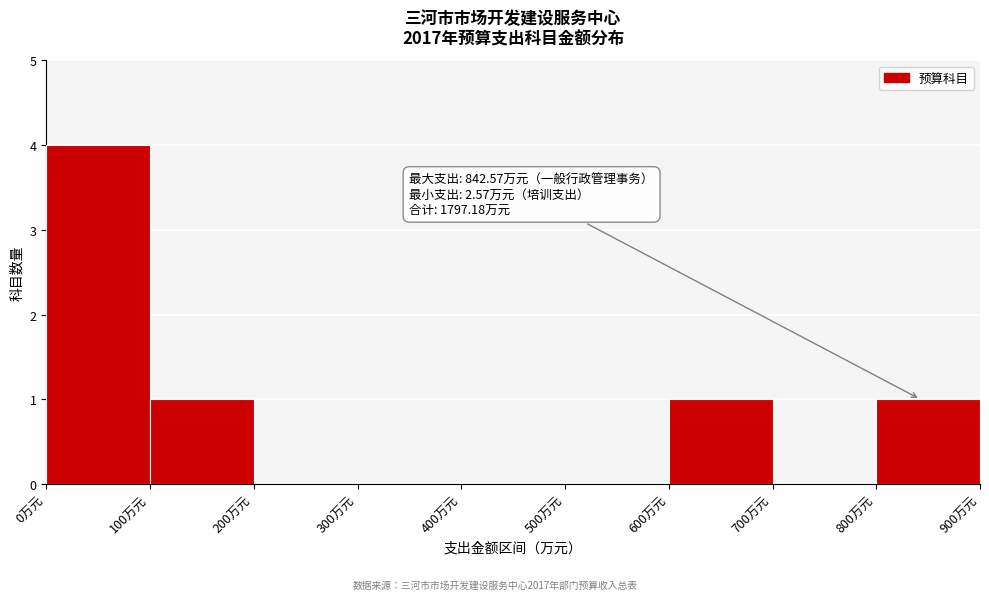

Which range on the x-axis has the tallest bar?

0 to 100